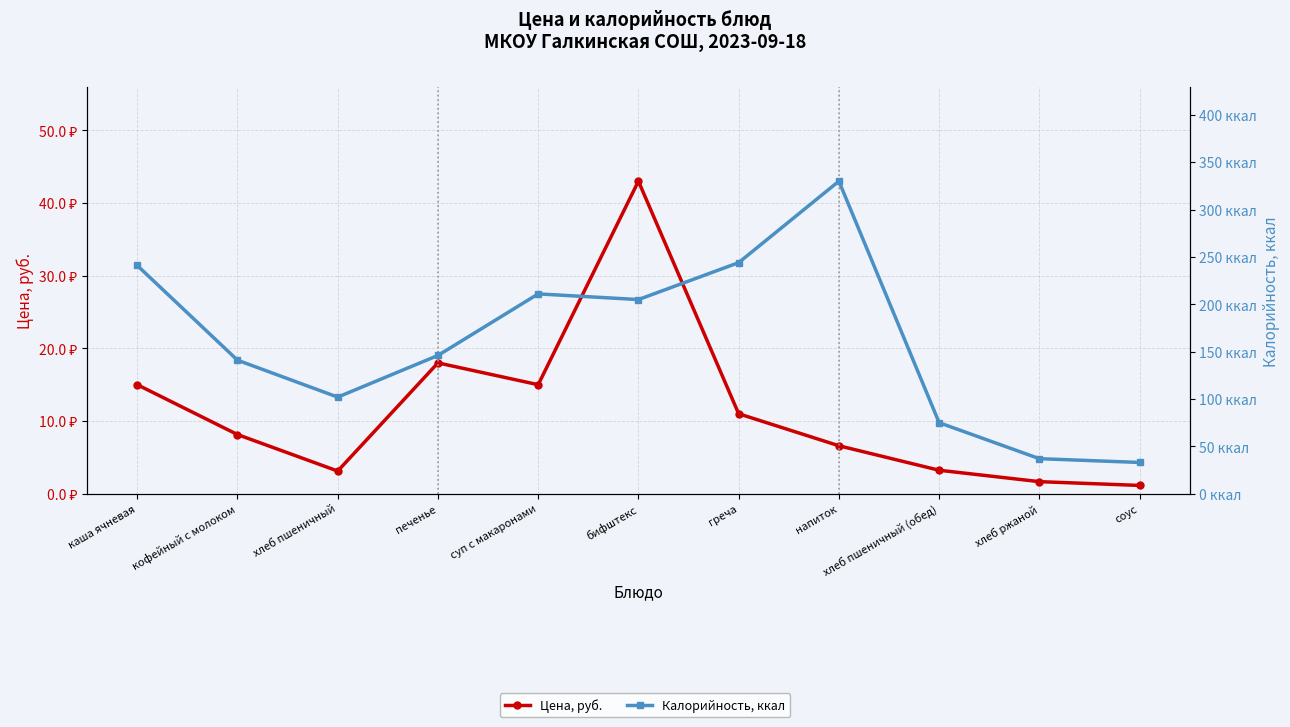

Which category has the highest value across all series?

напиток